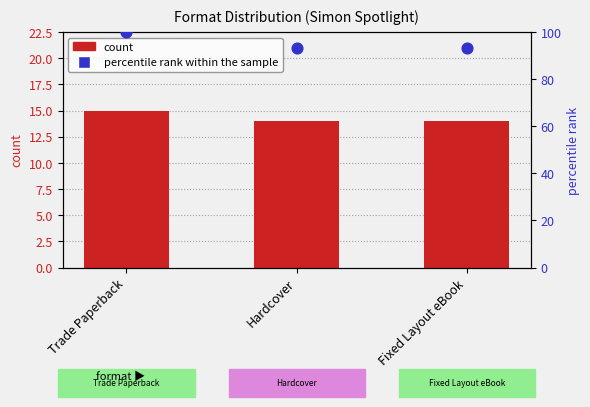

Is the value of percentile rank within the sample at Trade Paperback greater than the value of count at Hardcover?

Yes